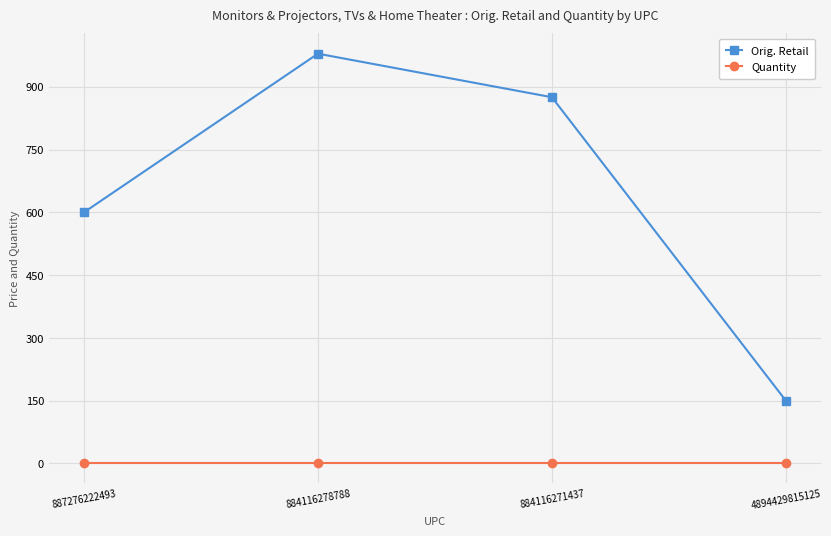

What is the spread (max minus min) of values at 884116271437?

874.0